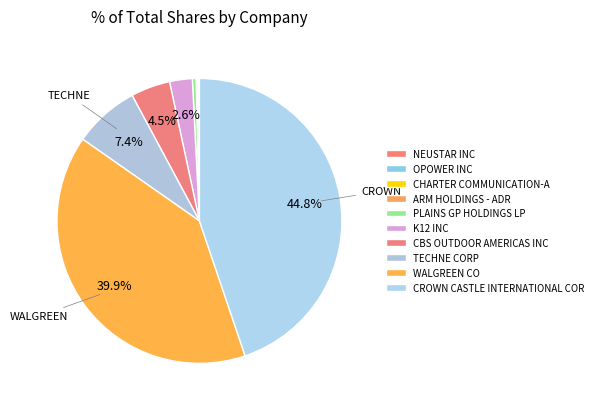

To the nearest percent, what percentage of the pie is K12 INC?

3%